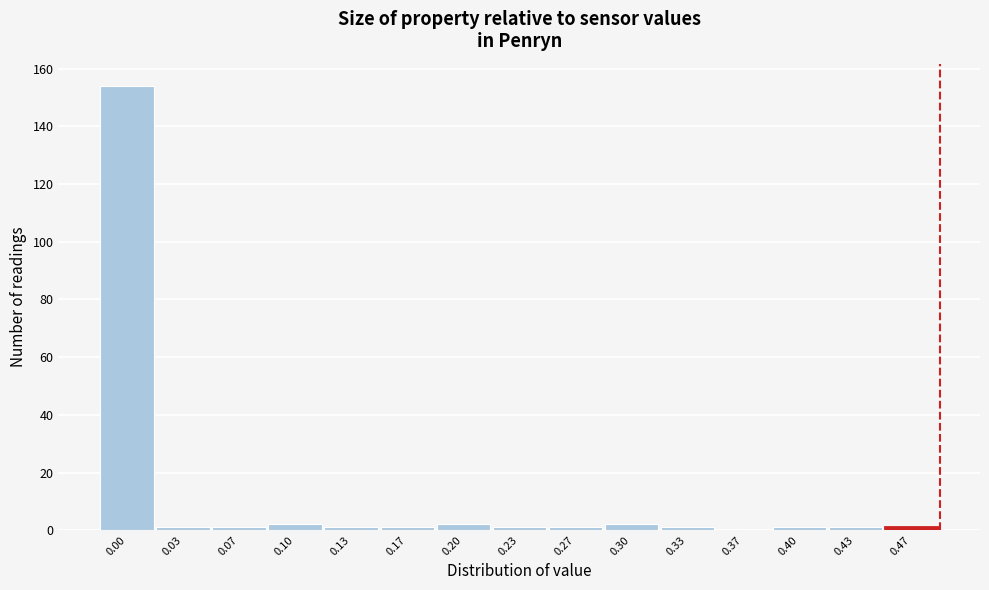

Reading right to left, extract all data points from this chart.

0.47=1	0.43=1	0.40=1	0.37=0	0.33=1	0.30=2	0.27=1	0.23=1	0.20=2	0.17=1	0.13=1	0.10=2	0.07=1	0.03=1	0.00=154